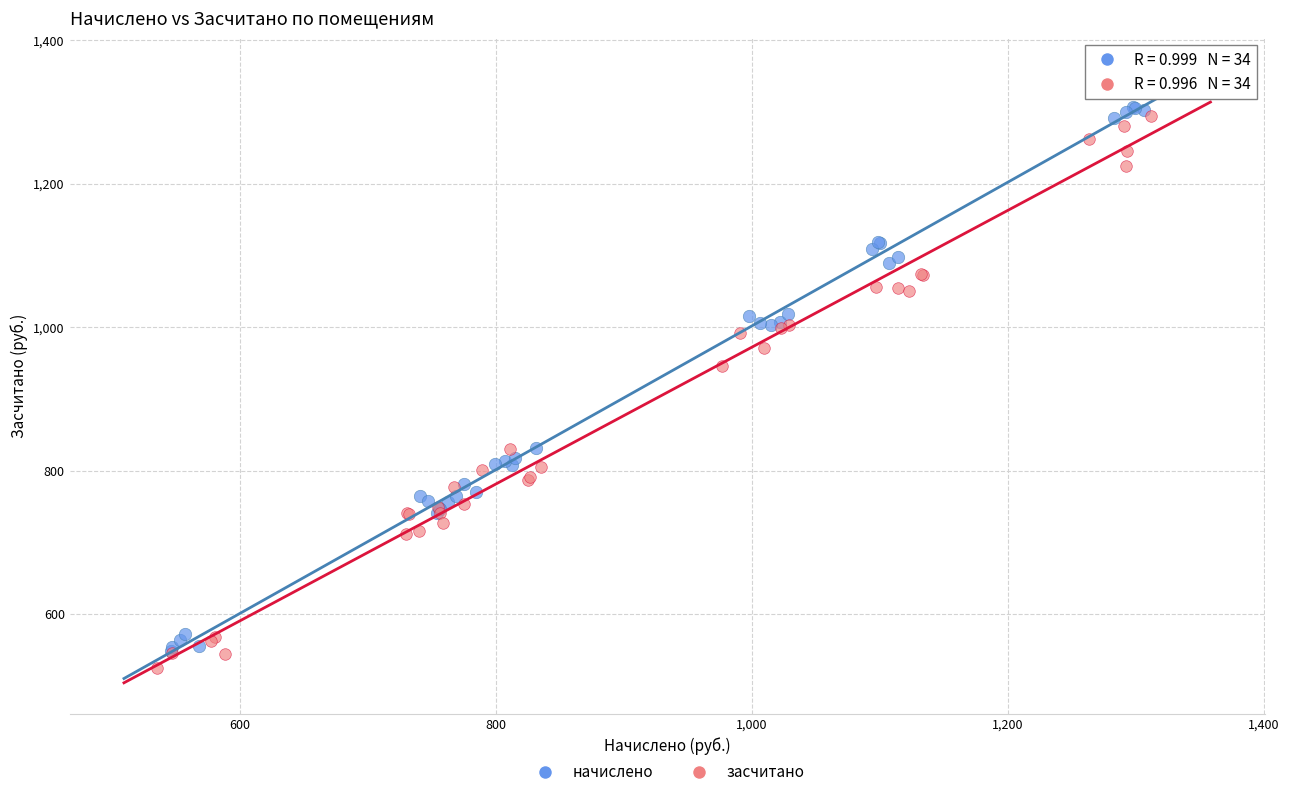

Which series reaches the maximum Y coordinate?

начислено